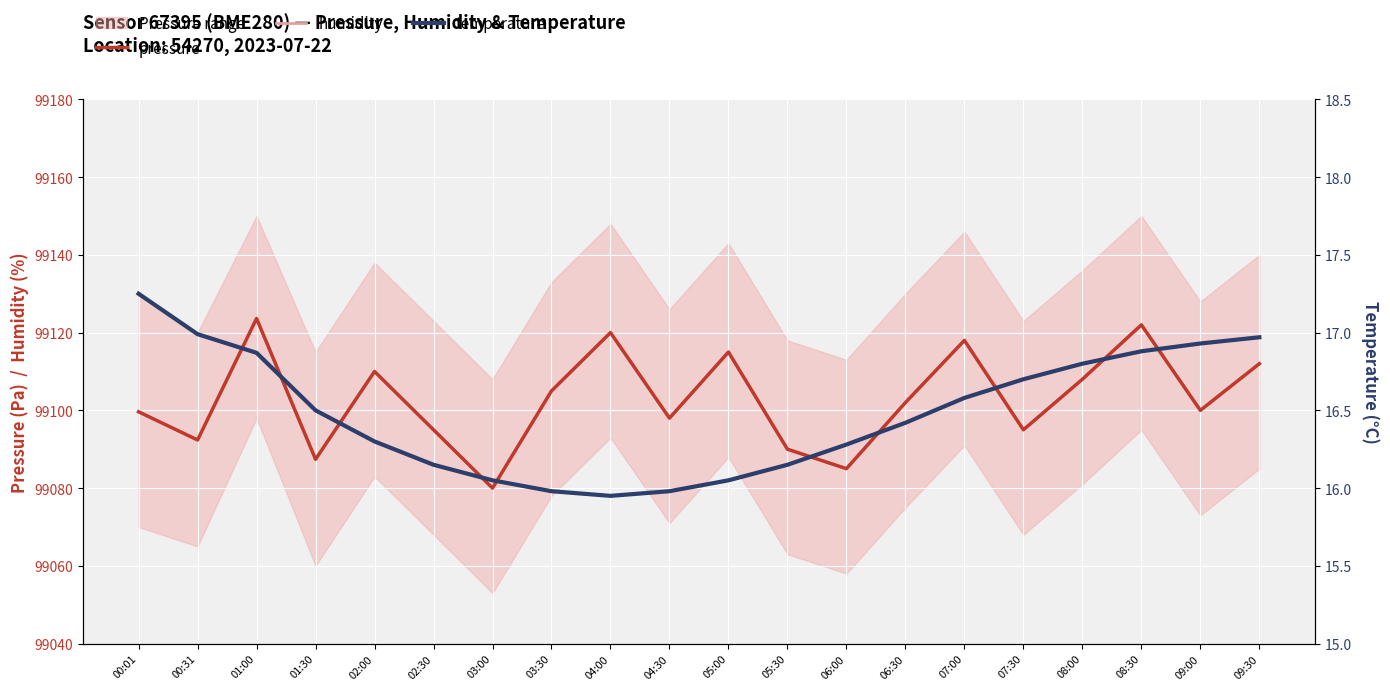

Reading right to left, transcribe all the data shown in this chart.

pressure: 09:30=99112.0	09:00=99100.0	08:30=99122.0	08:00=99108.0	07:30=99095.0	07:00=99118.0	06:30=99102.0	06:00=99085.0	05:30=99090.0	05:00=99115.0	04:30=99098.0	04:00=99120.0	03:30=99105.0	03:00=99080.0	02:30=99095.0	02:00=99110.0	01:30=99087.4	01:00=99123.6	00:31=99092.4	00:01=99099.6
humidity: 09:30=60.8	09:00=60.9	08:30=61.0	08:00=61.1	07:30=61.2	07:00=61.3	06:30=61.3	06:00=61.2	05:30=61.1	05:00=61.0	04:30=60.9	04:00=60.7	03:30=60.5	03:00=60.4	02:30=60.1	02:00=59.8	01:30=59.3	01:00=58.7	00:31=57.8	00:01=57.9
temperature: 09:30=17.0	09:00=16.9	08:30=16.9	08:00=16.8	07:30=16.7	07:00=16.6	06:30=16.4	06:00=16.3	05:30=16.1	05:00=16.1	04:30=16.0	04:00=15.9	03:30=16.0	03:00=16.1	02:30=16.1	02:00=16.3	01:30=16.5	01:00=16.9	00:31=17.0	00:01=17.2